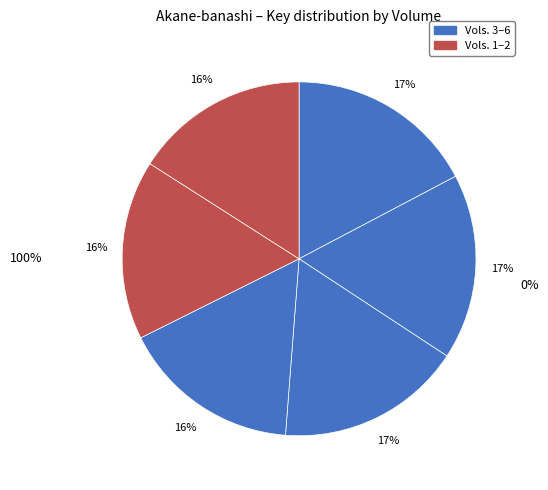

To the nearest percent, what is the combined percentage of Akane-banashi, Vol. 1 and Akane-banashi, Vol. 4?

33%